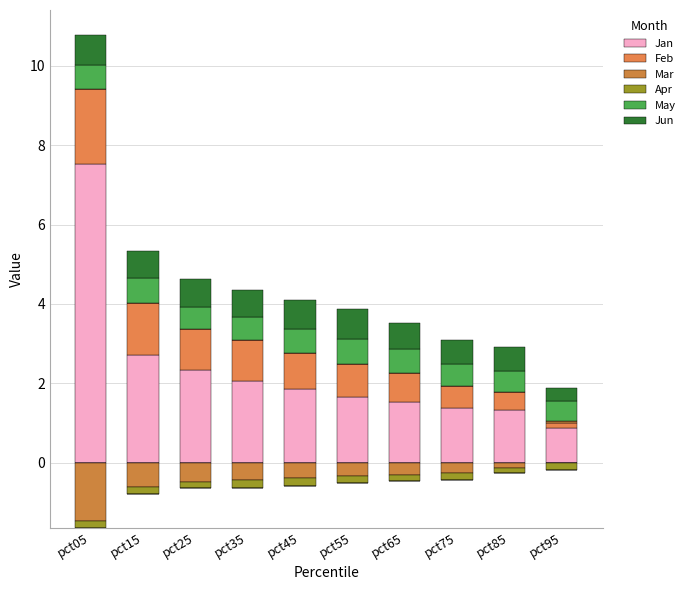

The value of Jun at pct35 is 0.7. True or false?

True